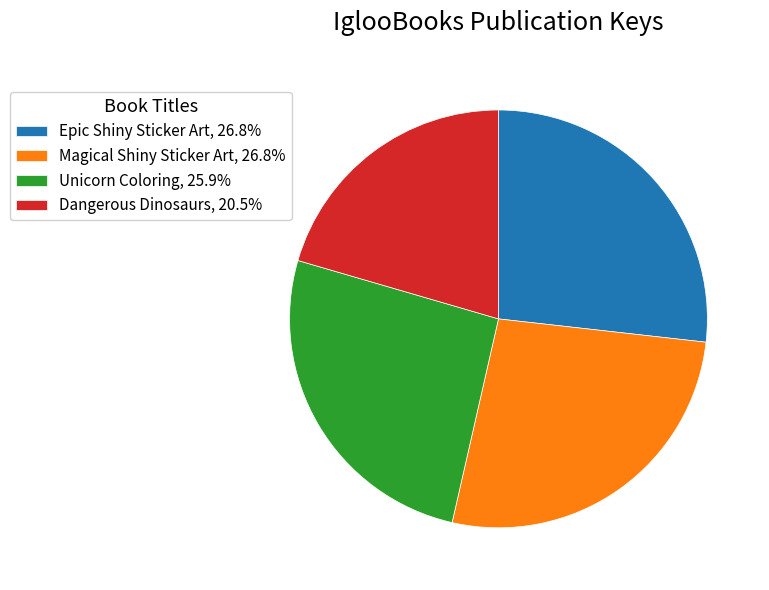

Approximately how many times larger is the value at Unicorn Coloring compared to Dangerous Dinosaurs?

1.3